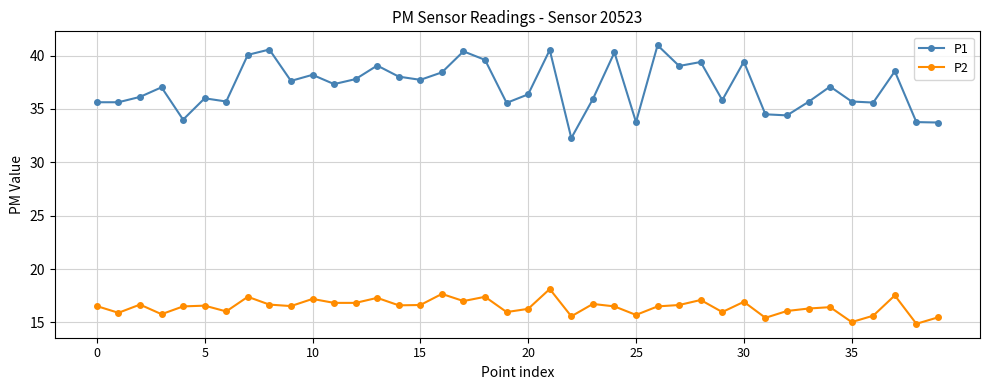

Count the number of data series in this chart.

2